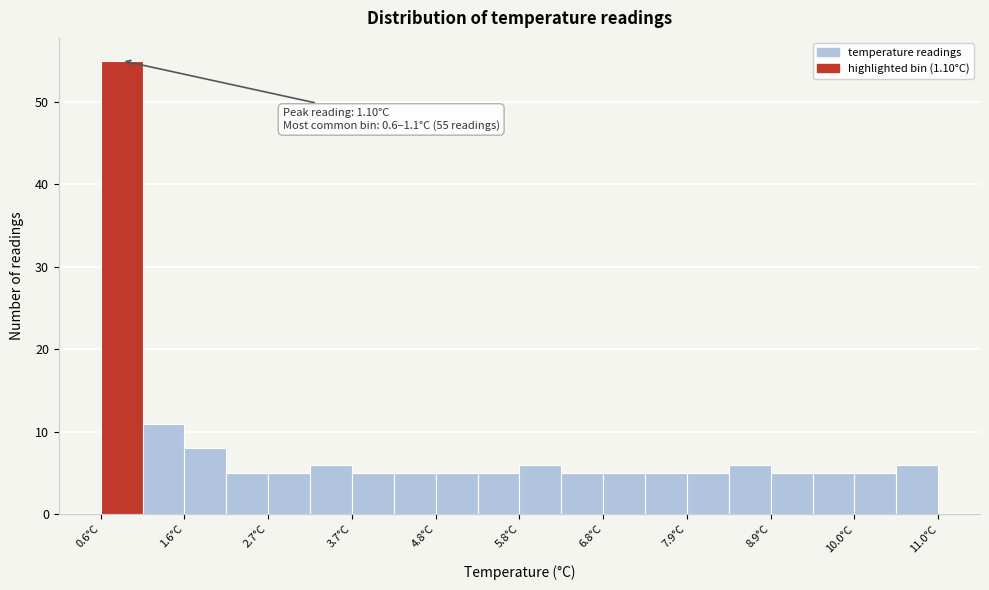

Read against the x-axis, roughly where is the centre of the tallest bar?

0.8